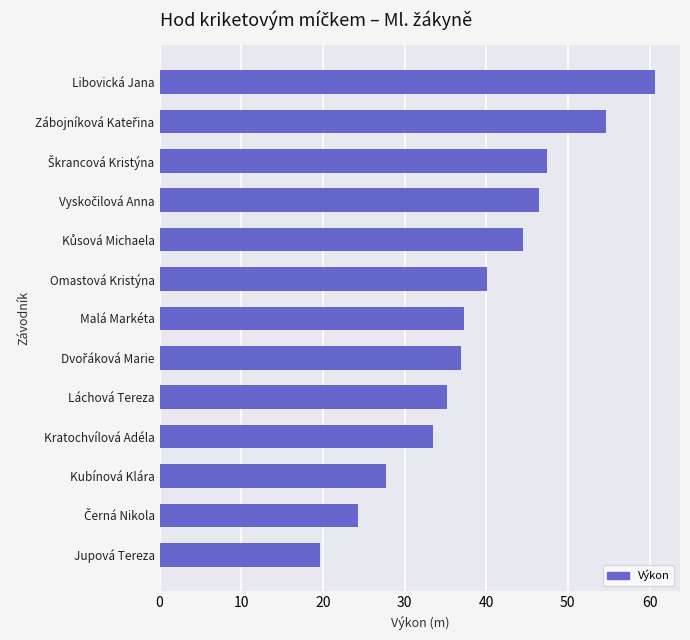

Approximately how many times larger is the value at Jupová Tereza compared to Kratochvílová Adéla?

0.6